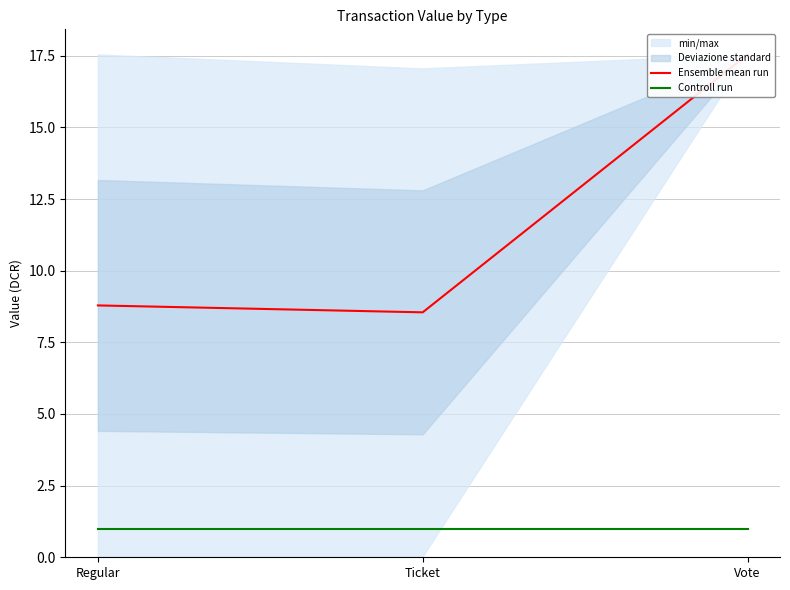

What is the label of the 1st point from the left?

Regular